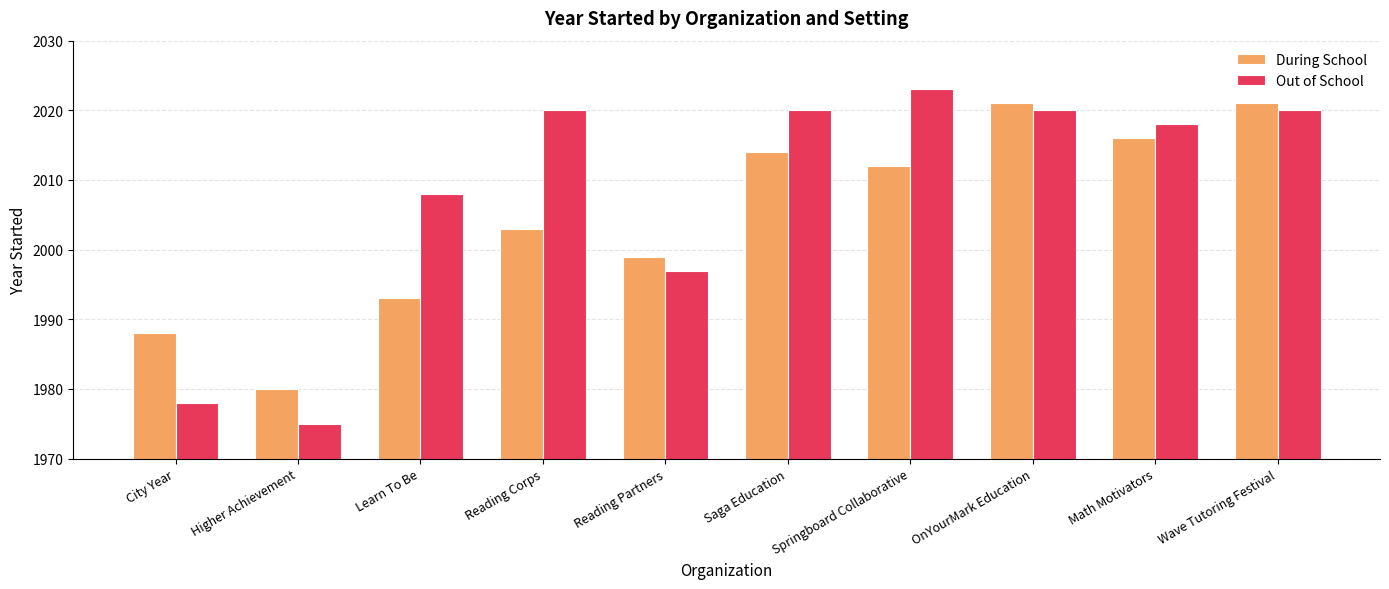

Is the value of Out of School at Learn To Be greater than the value of During School at Higher Achievement?

Yes